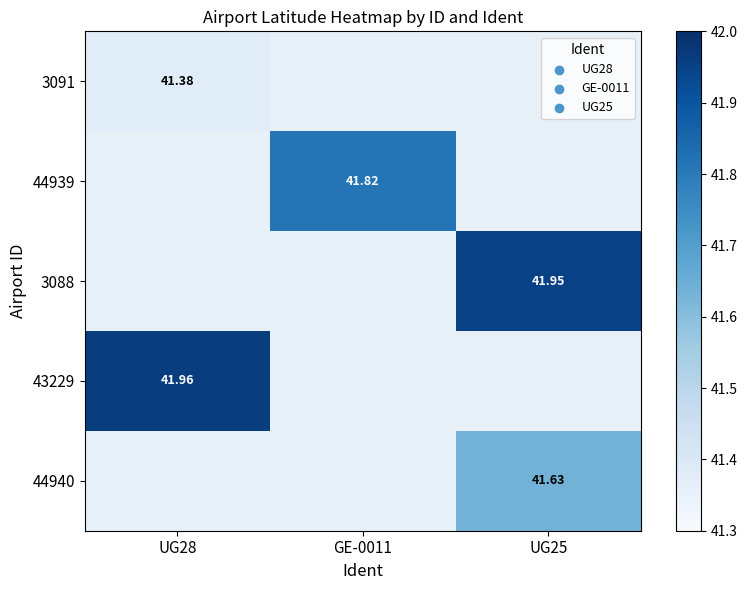

Which label corresponds to the largest value in the chart?

UG28